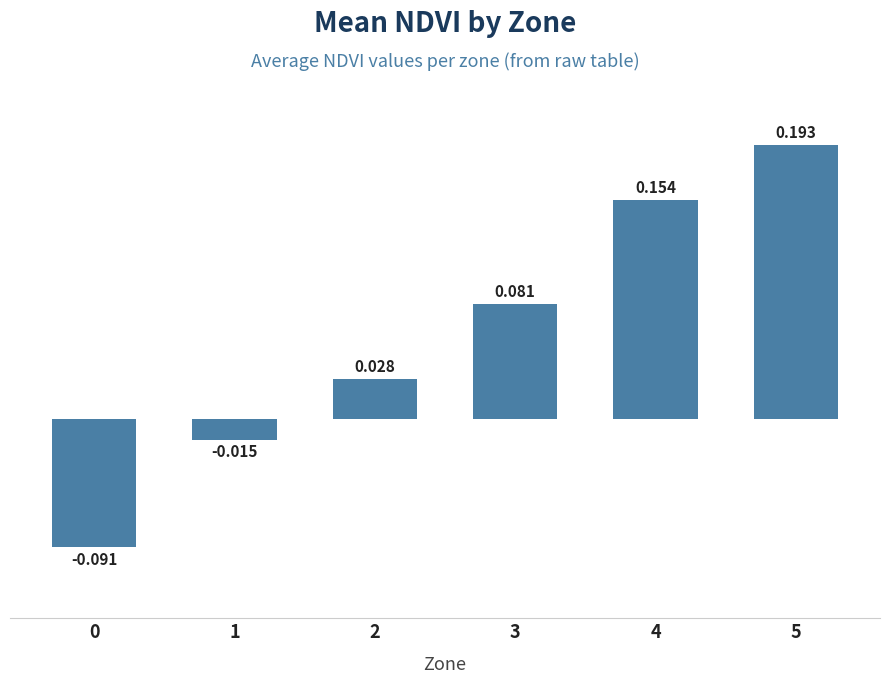

How many values are below zero?

2